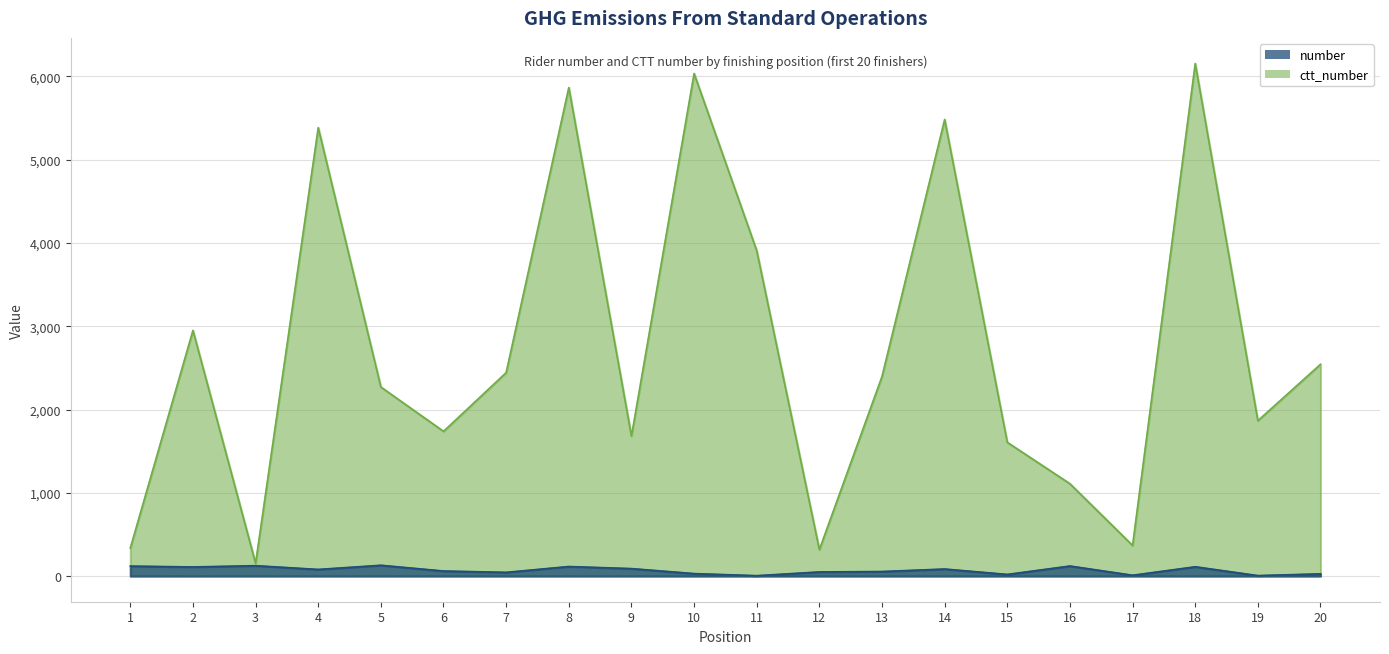

Which series has the largest total across all categories?

ctt_number